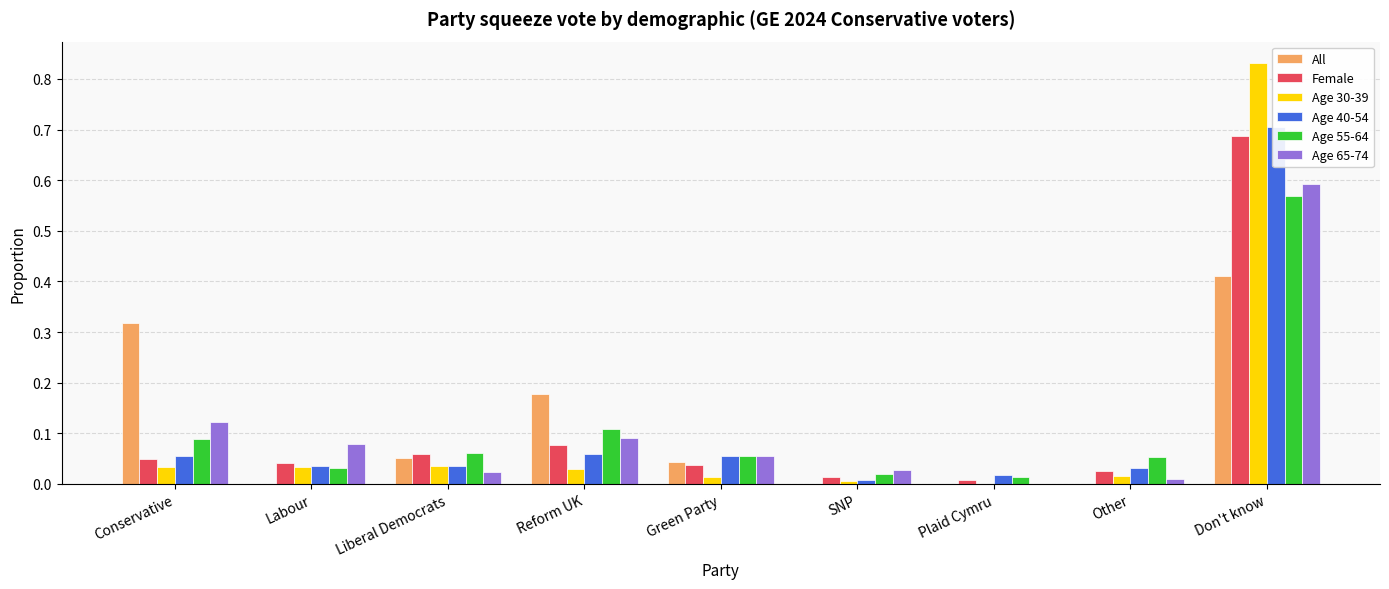

Rank the series by their maximum value, from lowest to highest.

All, Age 55-64, Age 65-74, Female, Age 40-54, Age 30-39